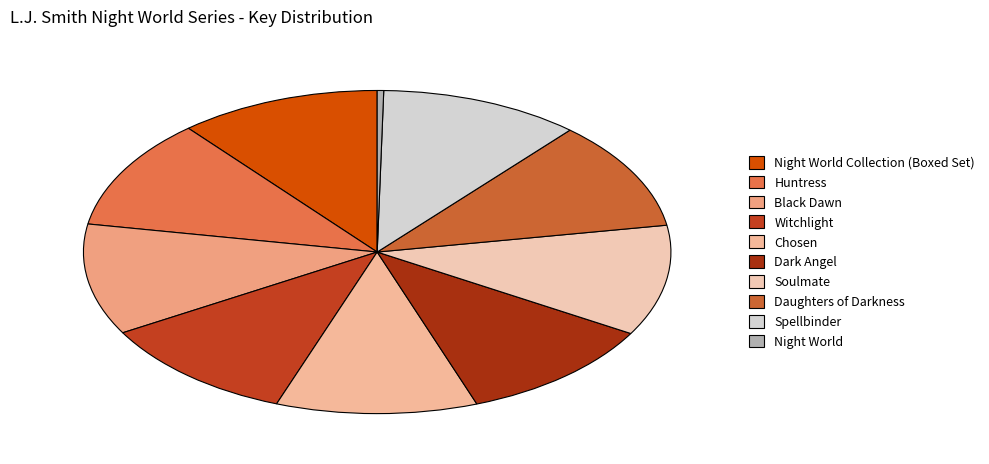

Which slice is the largest?

Night World Collection (Boxed Set)